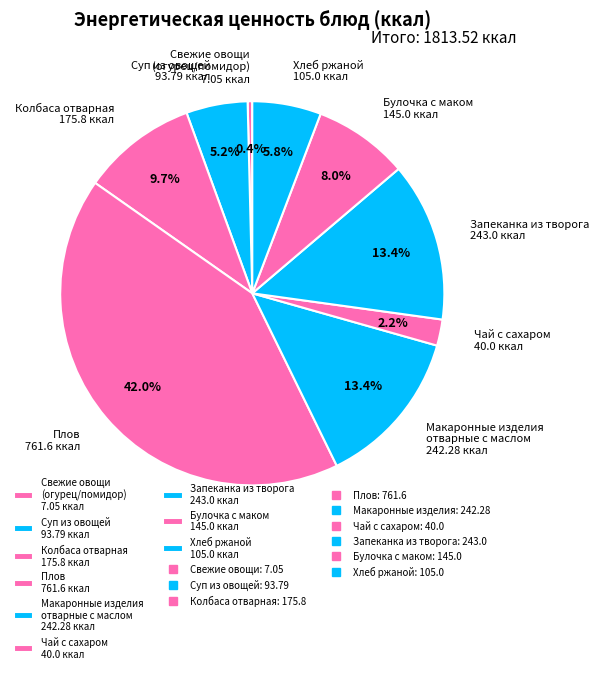

Which has a higher value, Плов 761.6 ккал or Хлеб ржаной 105.0 ккал?

Плов 761.6 ккал